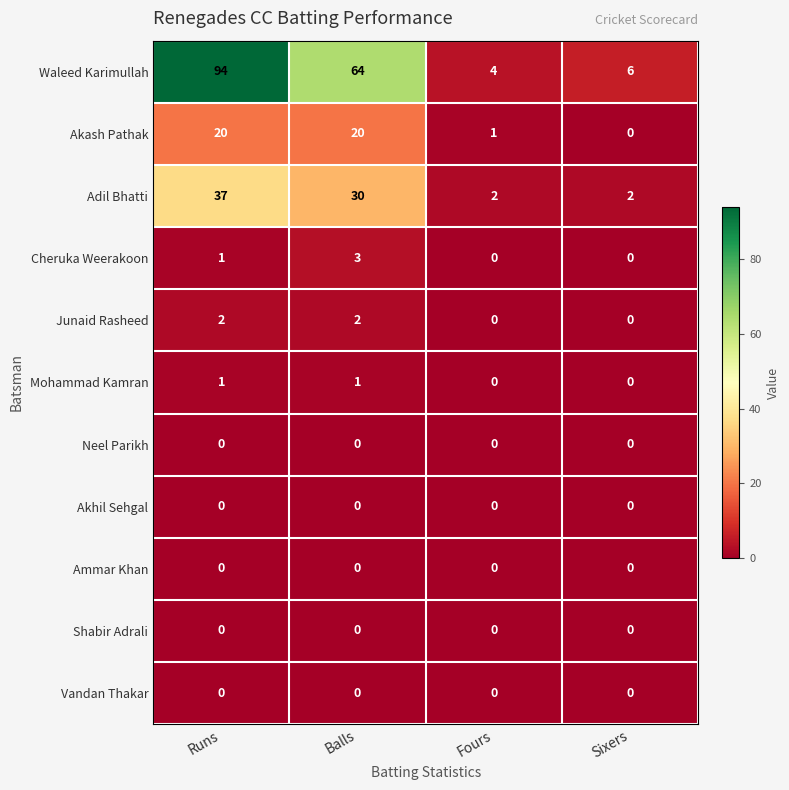

The Waleed Karimullah series shows 7 at Fours. True or false?

False